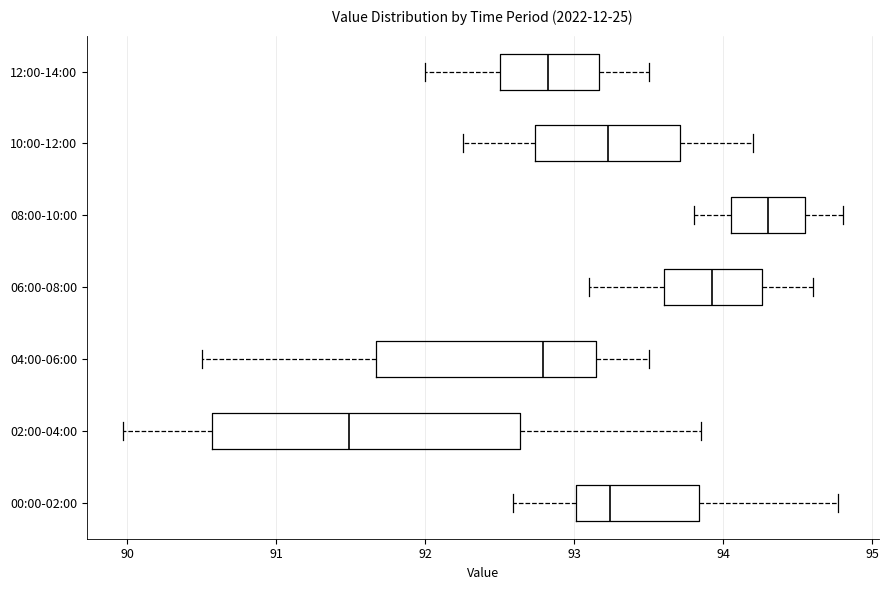

Which box has the furthest to the right median line?

08:00-10:00